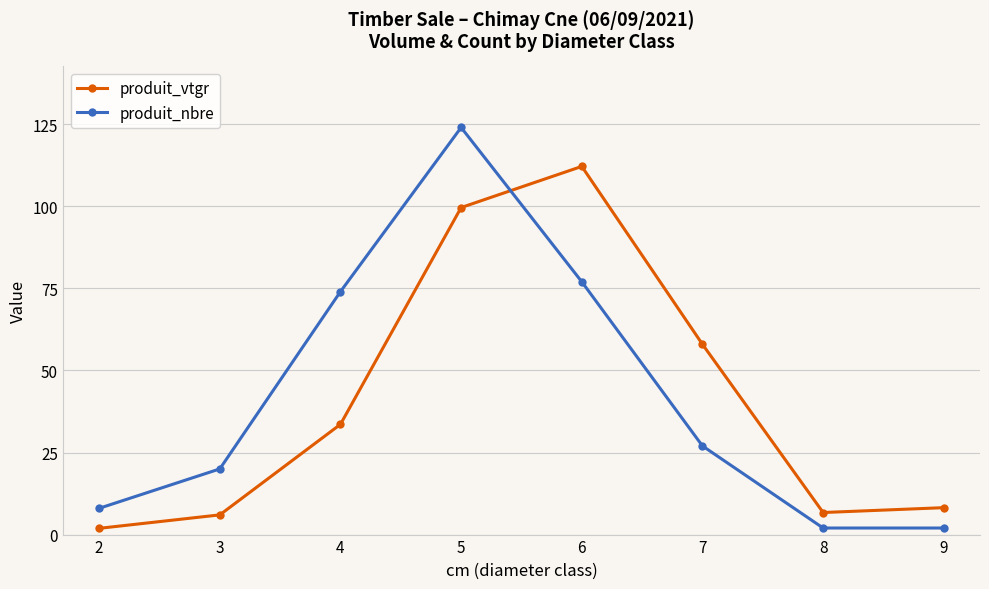

Which category has the highest value in the produit_nbre series?

5